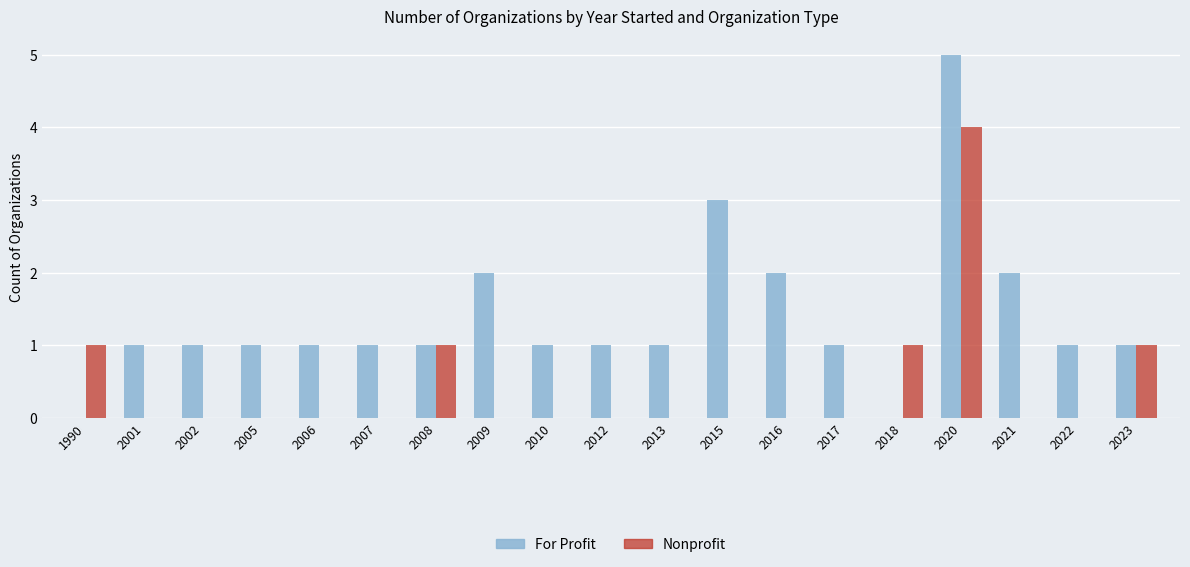

At which label does For Profit reach its peak?

2020